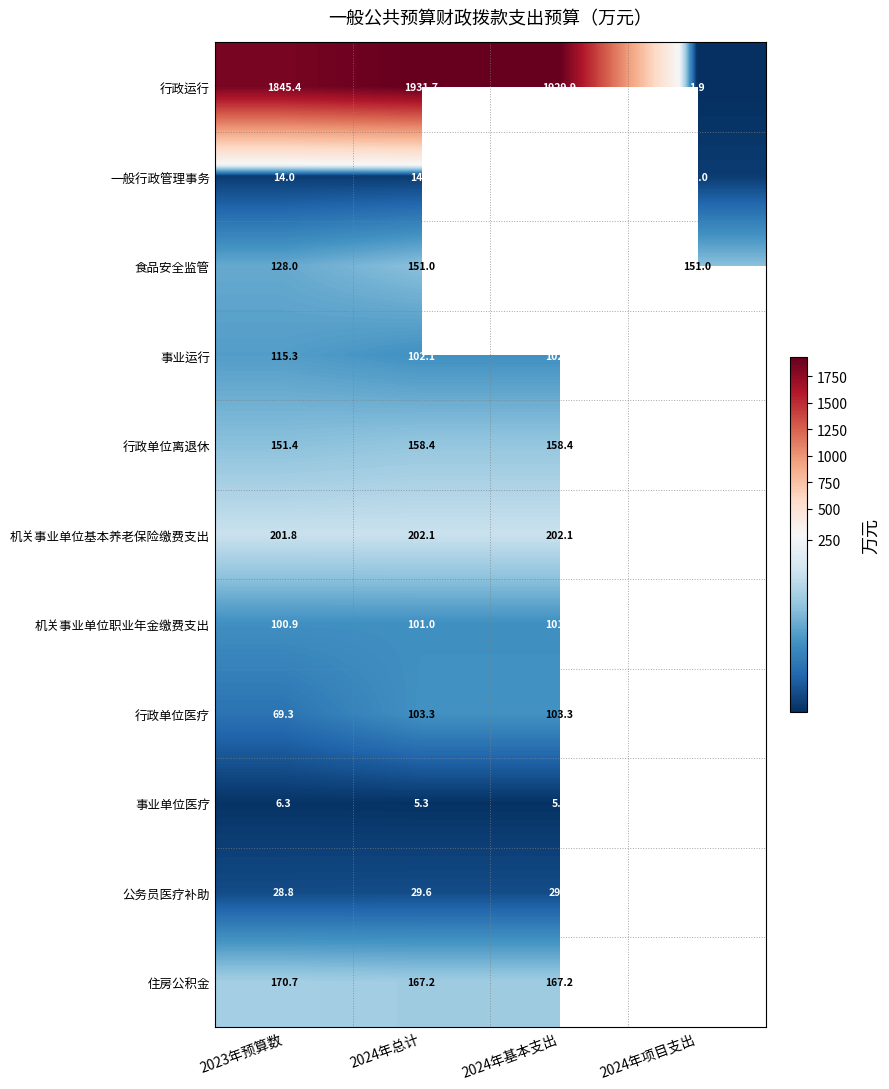

Where is 行政运行 nearest to the value 966?

2023年预算数